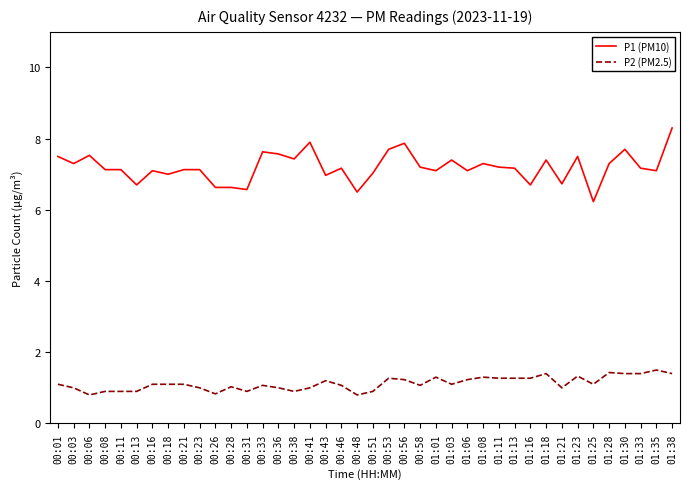

What position from the left is 00:33?

14